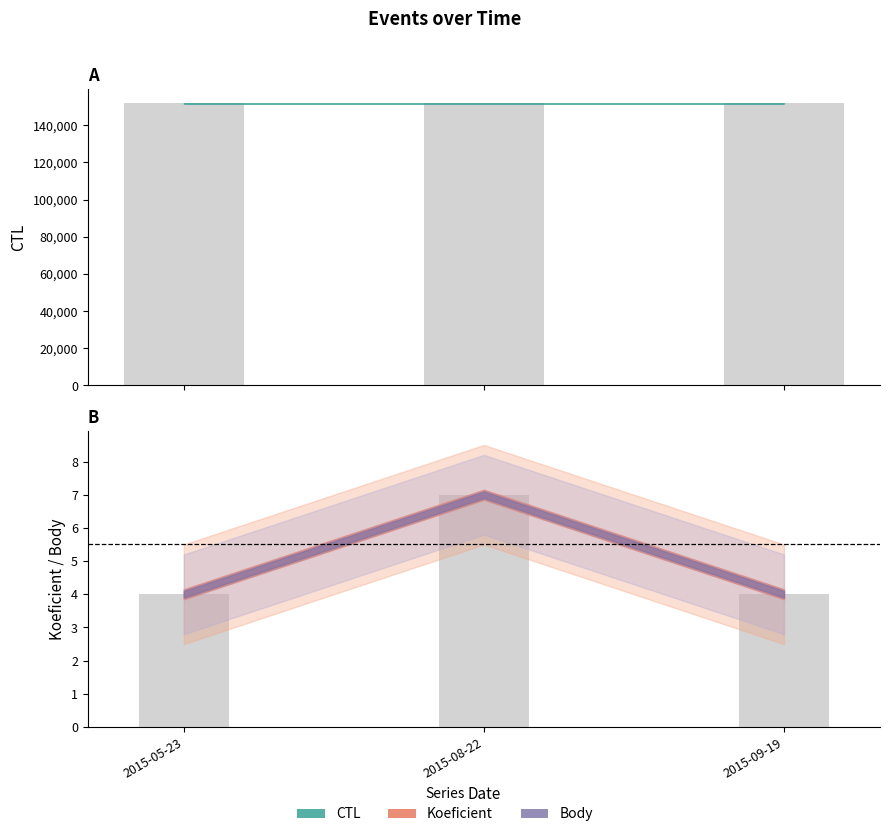

What is the average value of the Koeficient series?

5